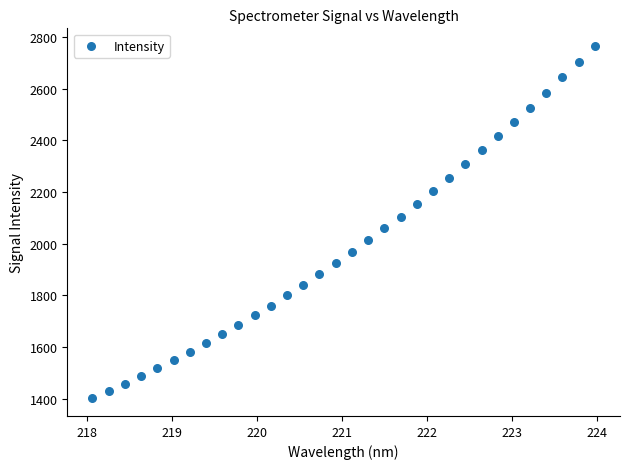

What is the range of Y values (max minus min)?

1365.8